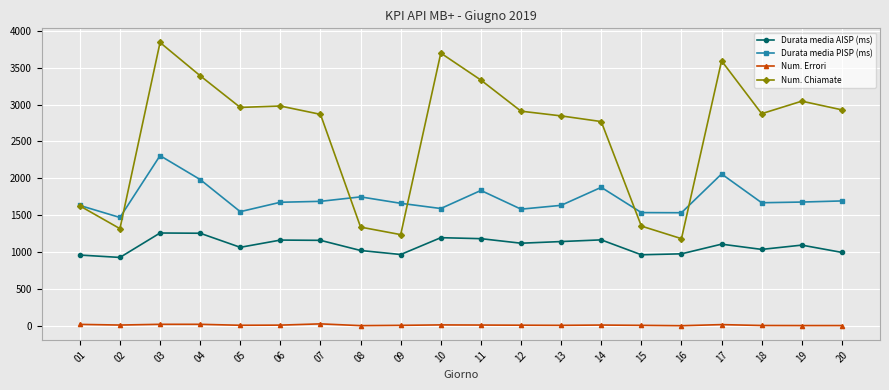

True or false: Num. Chiamate has a value of 1317.0 at 02.

True